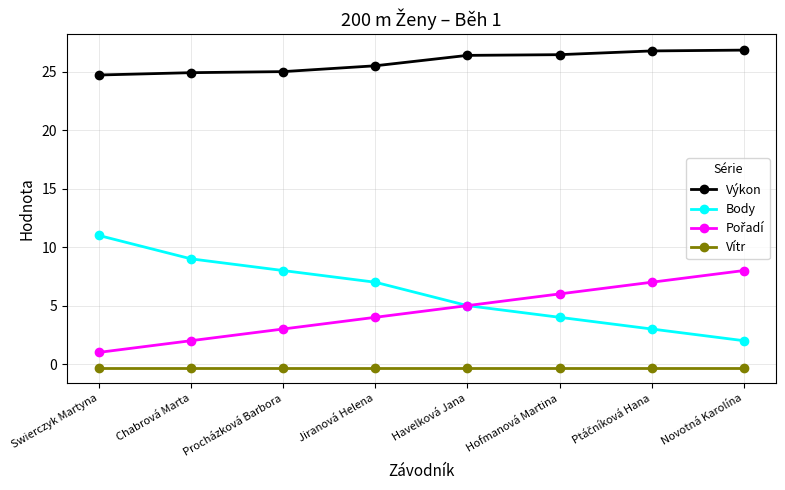

At how many categories does at least one series exceed 5?

8